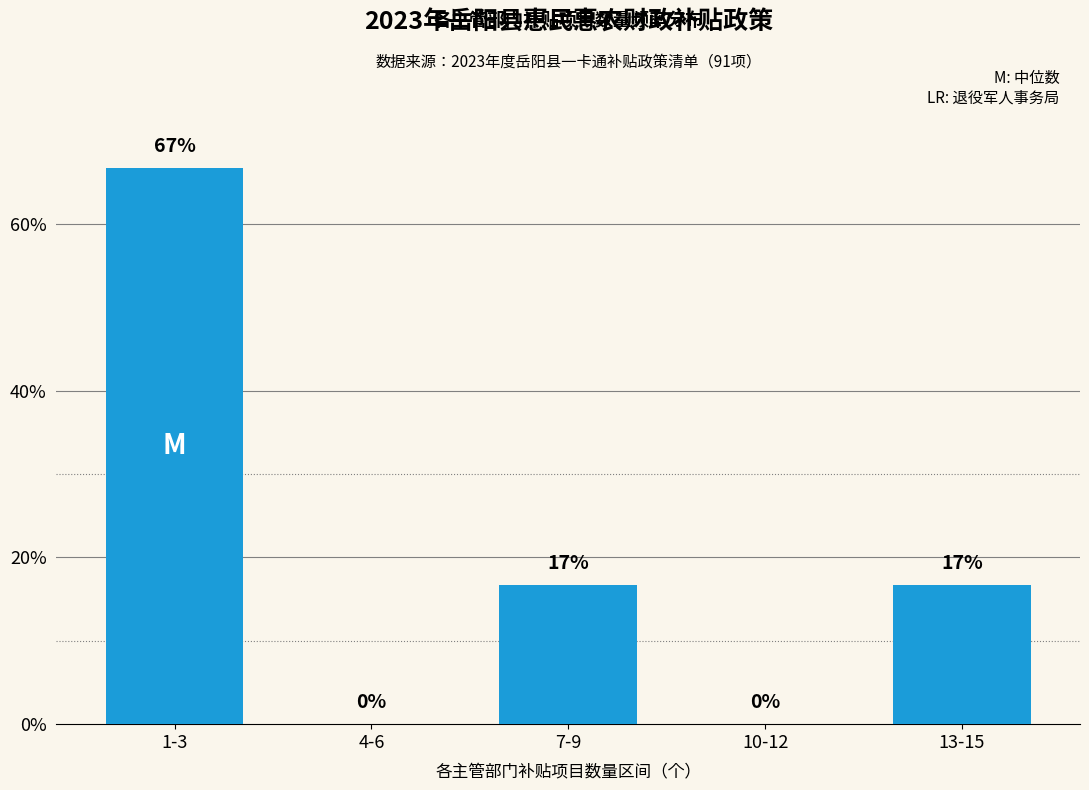

Between 10-12 and 13-15, which is larger?

13-15